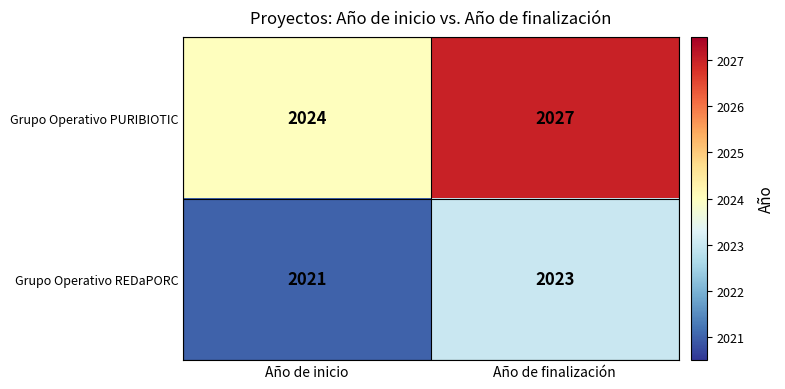

Which category has the lowest value in the Grupo Operativo PURIBIOTIC series?

Año de inicio